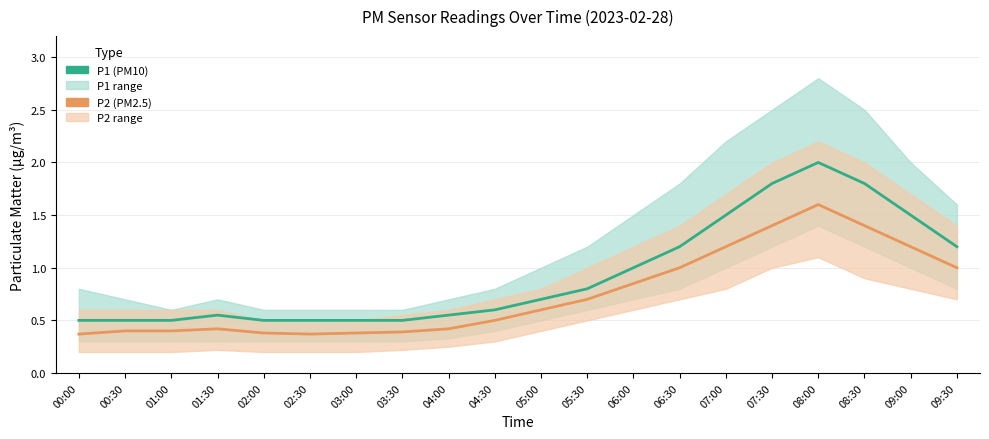

What is the difference between the maximum and minimum values in the P2 series?

1.2